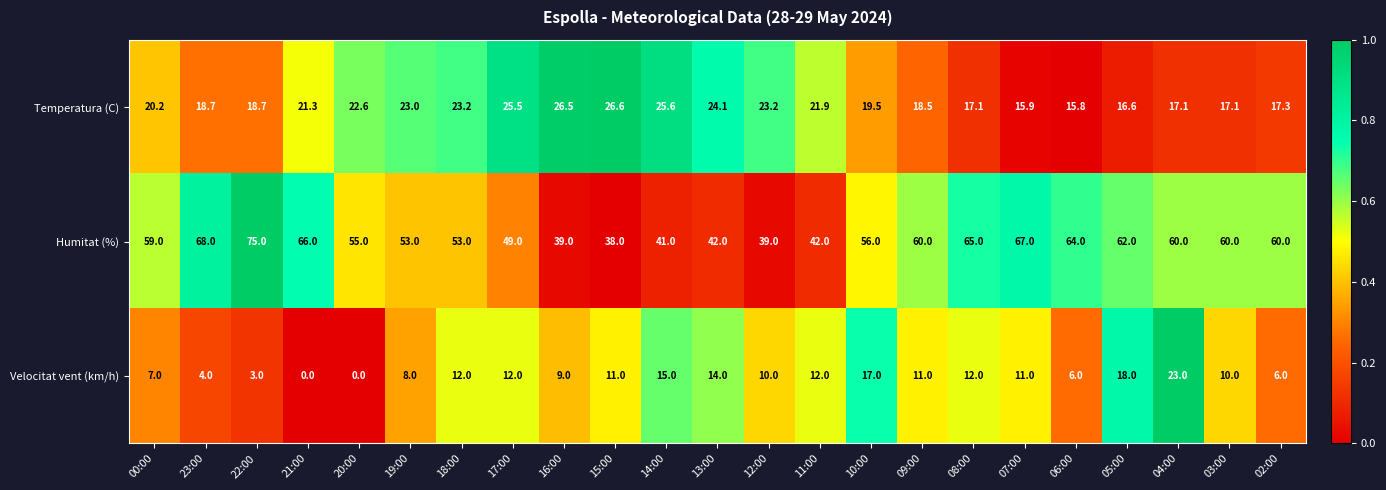

At which category does the chart reach its peak across all series?

22:00